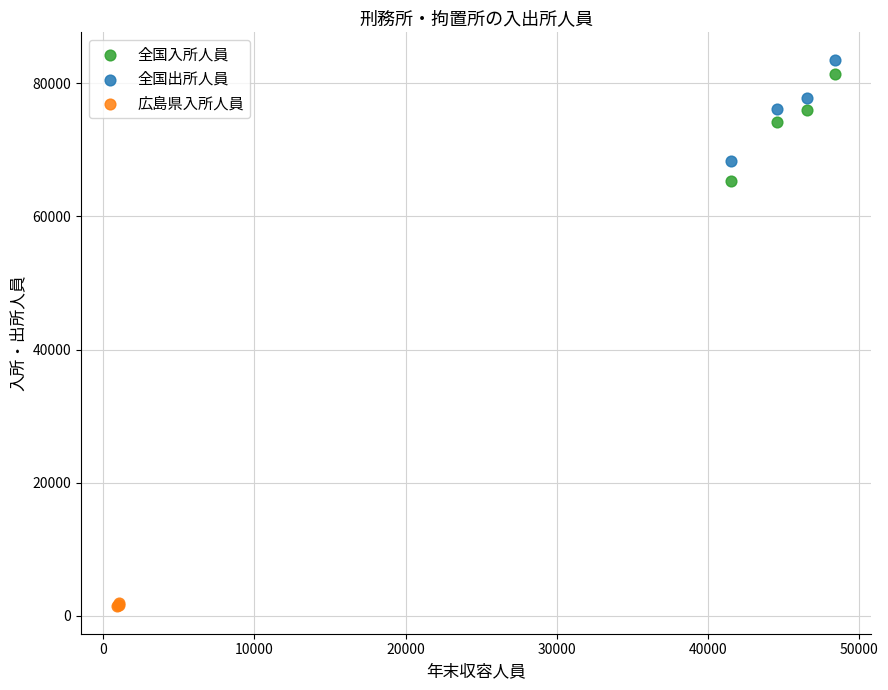

Which series has the widest spread of Y values?

全国入所人員